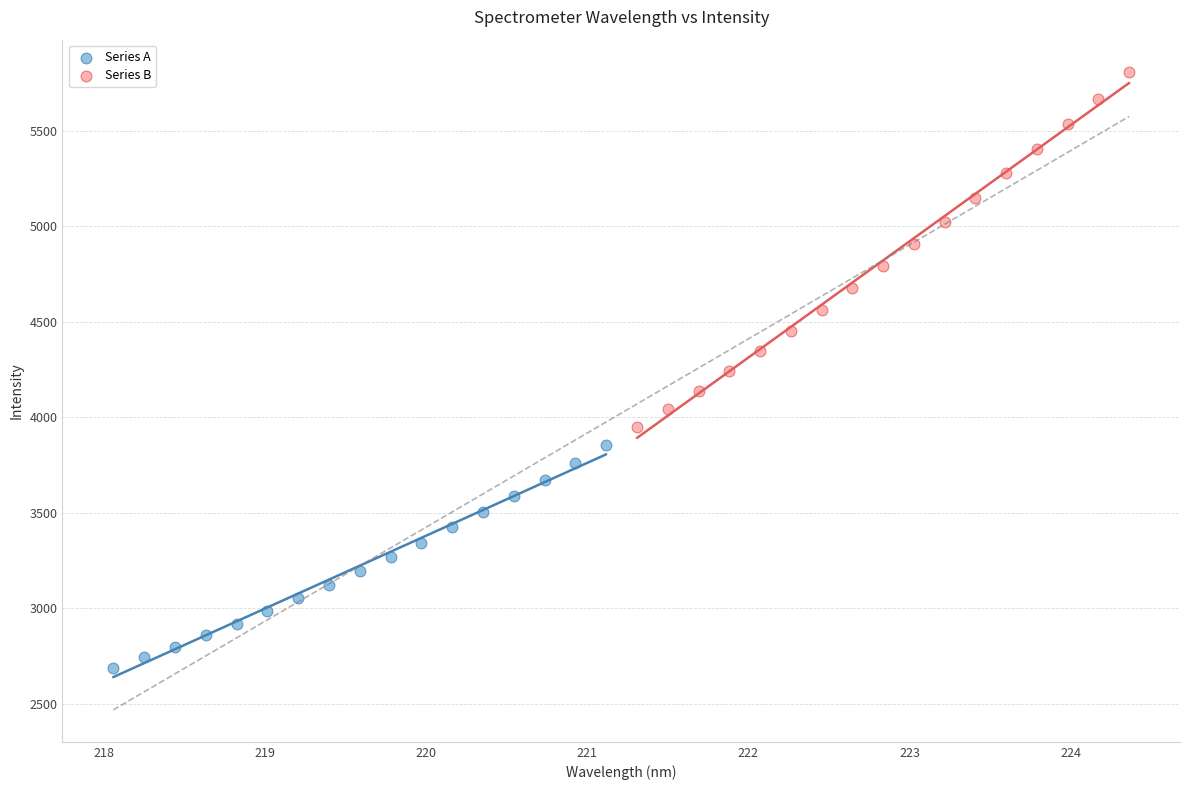

Which series contains the lowest Y value?

Series A